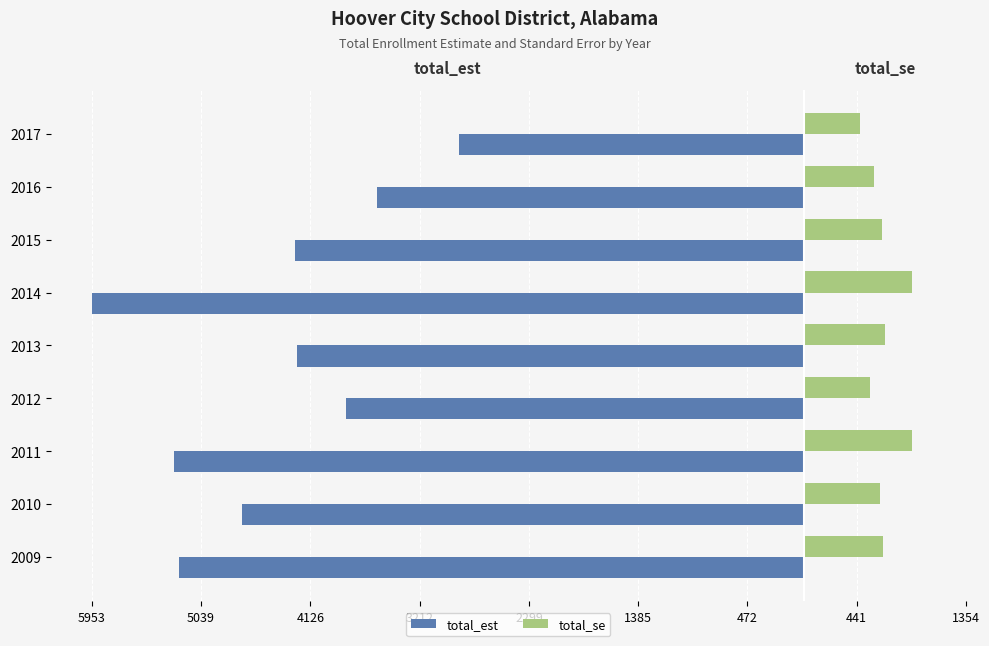

Reading right to left, list all the values displayed in this chart.

total_est: -2884.0	-3569.0	-4251.0	-5953.0	-4234.0	-3831.0	-5266.0	-4699.0	-5226.0
total_se: 471.4	588.8	650.7	903.3	678.0	552.0	900.0	639.5	661.2